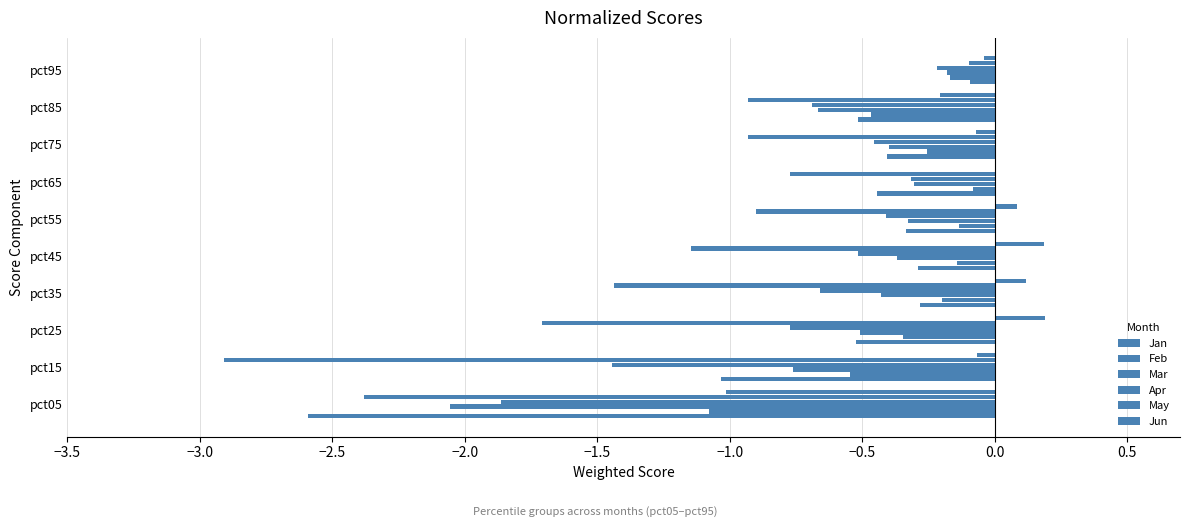

What is the difference between the maximum and minimum values in the May series?

2.8